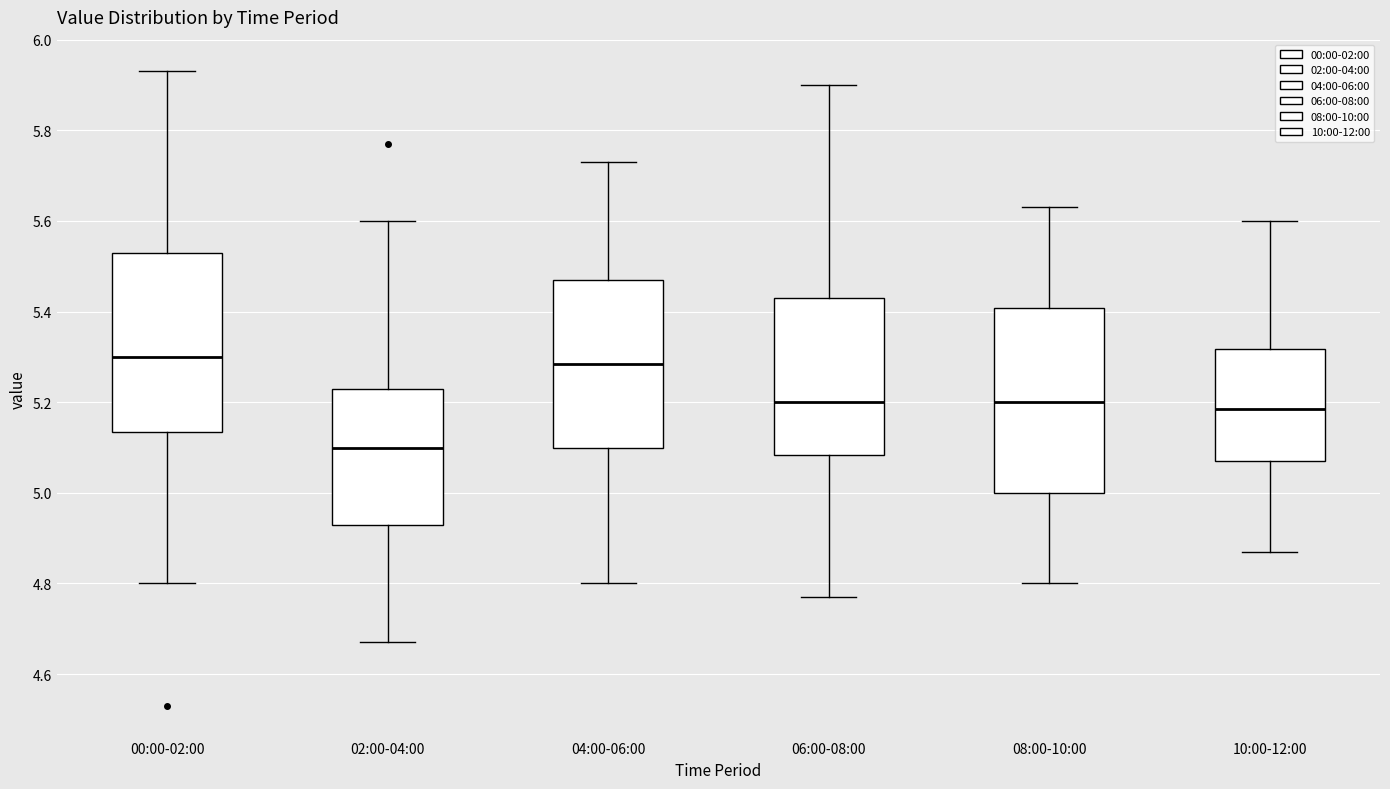

Reading left to right, transcribe this box plot: for each box, give where its median line is, the range the box spans, and where its two whiskers end, as read against the y-axis. The values are not printed on the chart, so give them approximately, as read against the axis.

00:00-02:00: median 5.30, box 5.14 to 5.54, whiskers 4.80 to 5.94
02:00-04:00: median 5.10, box 4.94 to 5.24, whiskers 4.68 to 5.60
04:00-06:00: median 5.28, box 5.10 to 5.48, whiskers 4.80 to 5.74
06:00-08:00: median 5.20, box 5.08 to 5.44, whiskers 4.78 to 5.90
08:00-10:00: median 5.20, box 5.00 to 5.40, whiskers 4.80 to 5.64
10:00-12:00: median 5.18, box 5.08 to 5.32, whiskers 4.88 to 5.60